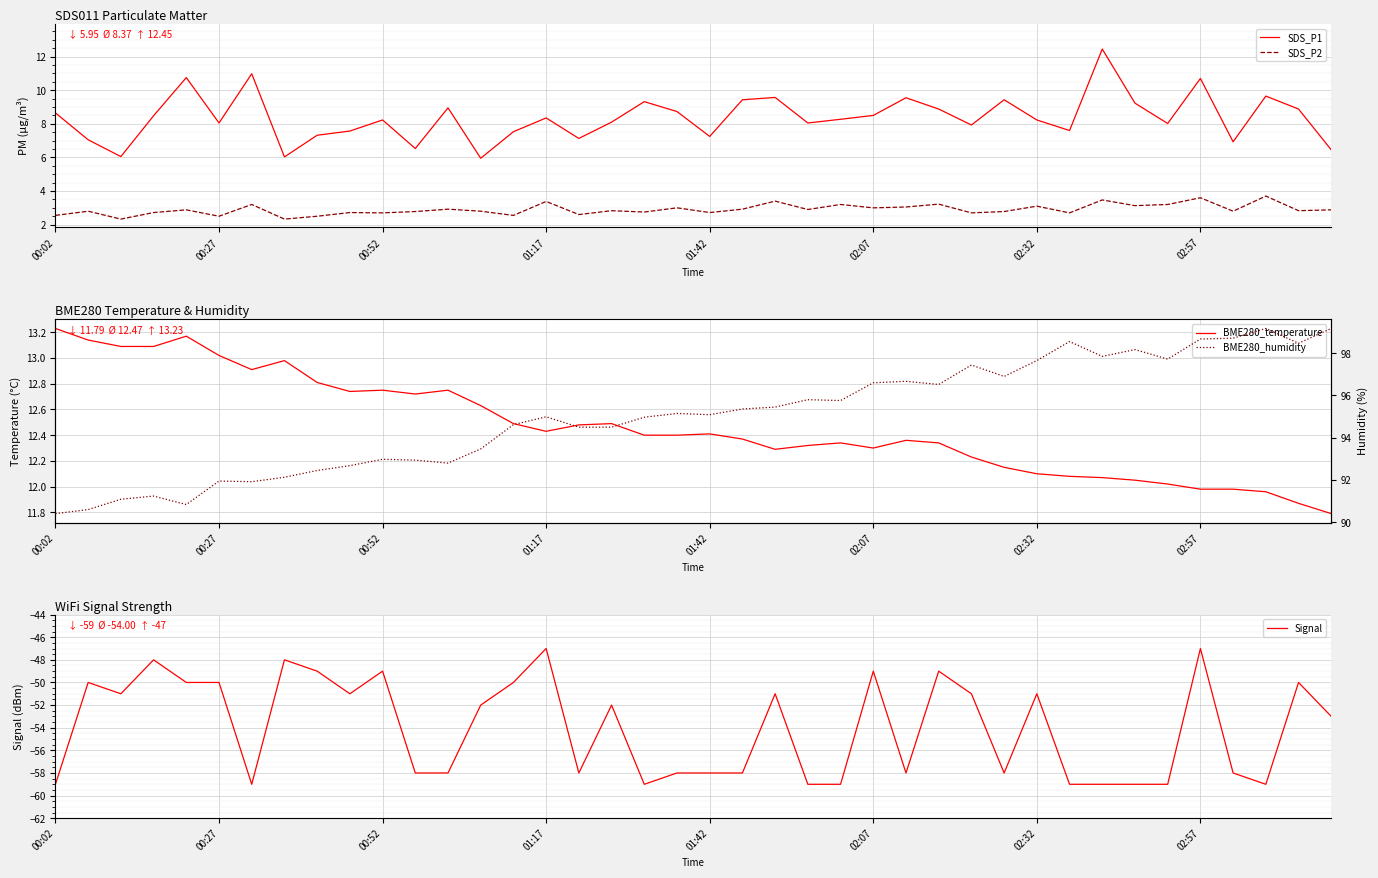

What is the lowest value of the Signal series?

-59